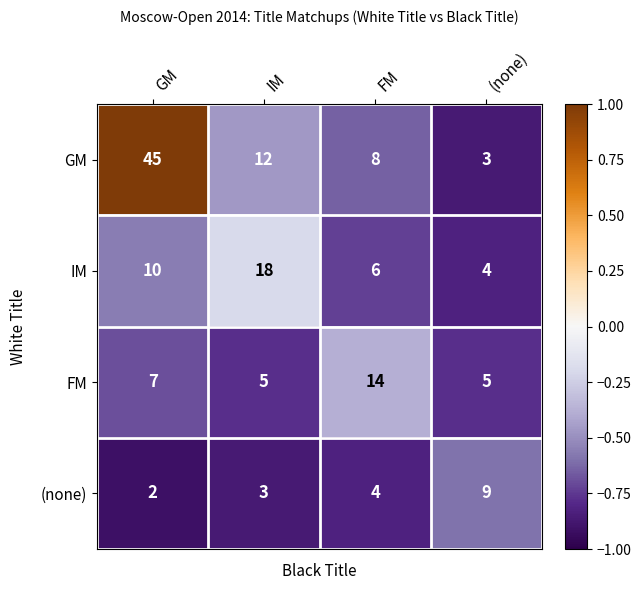

List the series in order of their peak value, lowest first.

(none), FM, IM, GM